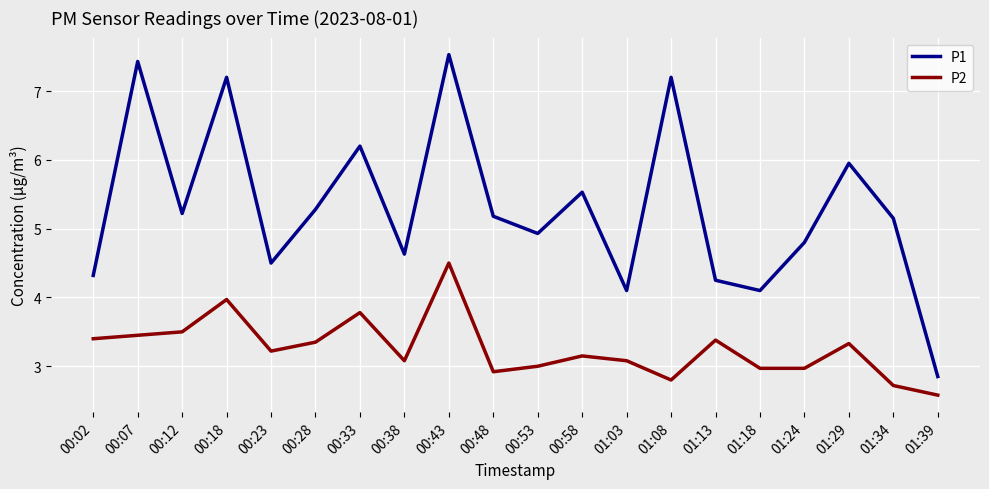

Between 00:38 and 01:18, which series saw the biggest shift?

P1